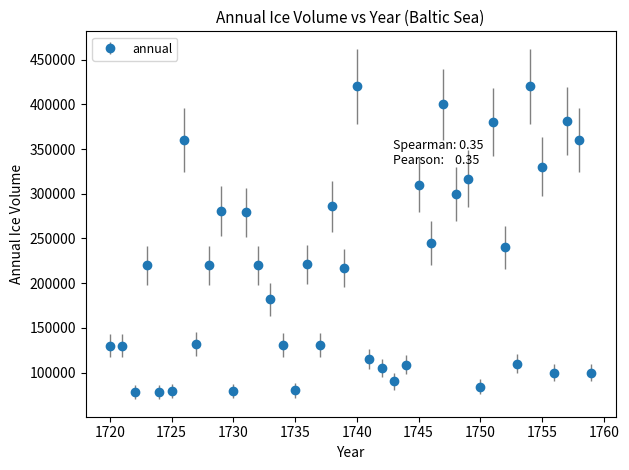

How many interior local valleys (lower than both neighbors) does the data have?

13